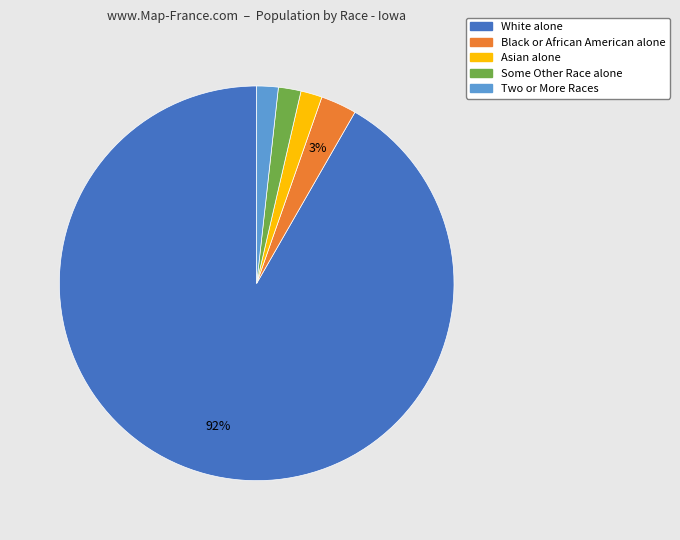

Which slice is the largest?

White alone